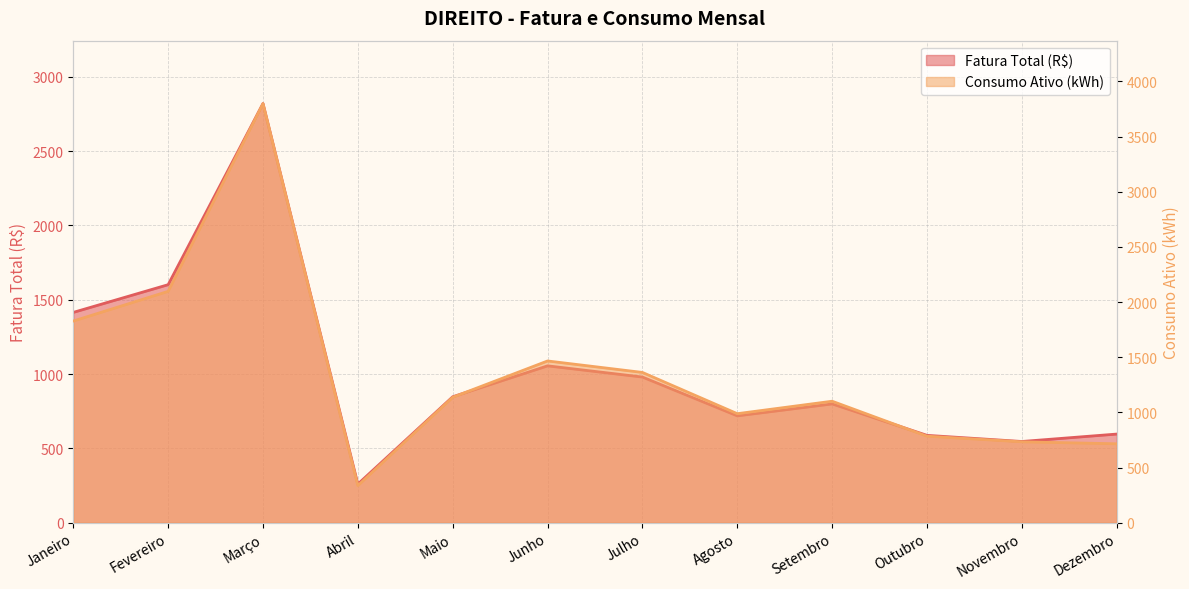

What position from the right is Março?

10